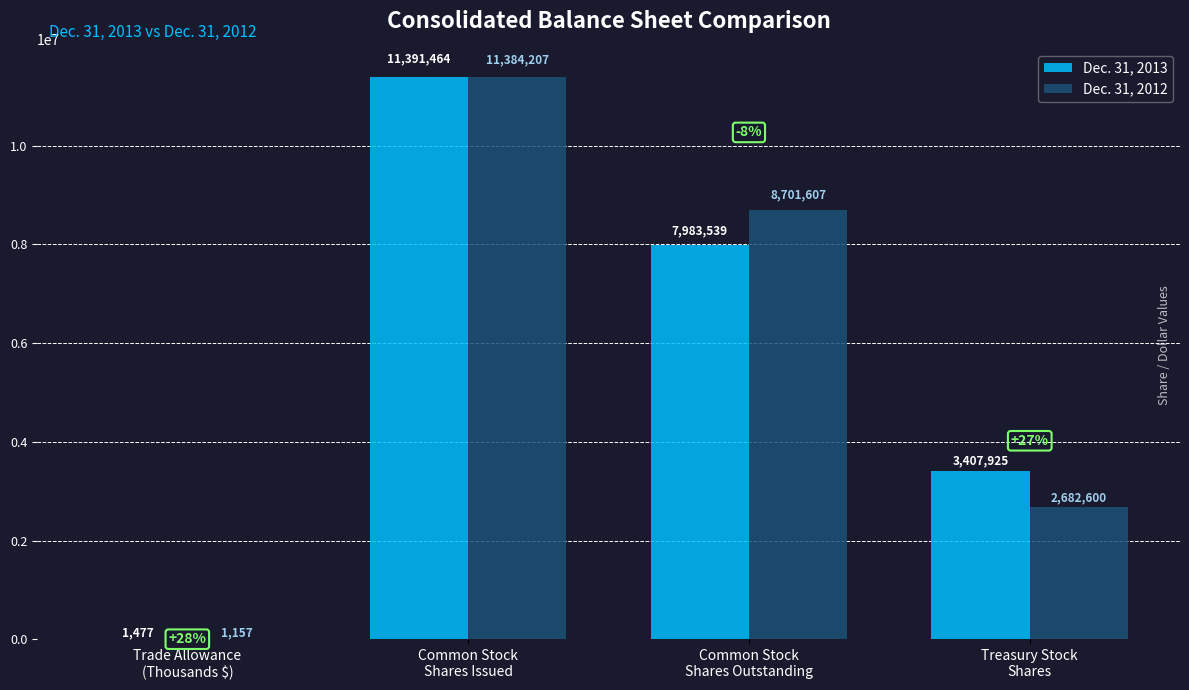

What is the maximum value for Dec. 31, 2012?

11384207